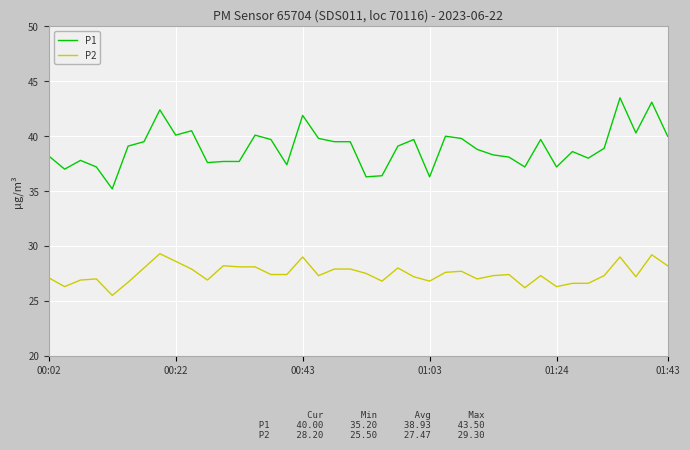

Which series has the largest total across all categories?

P1